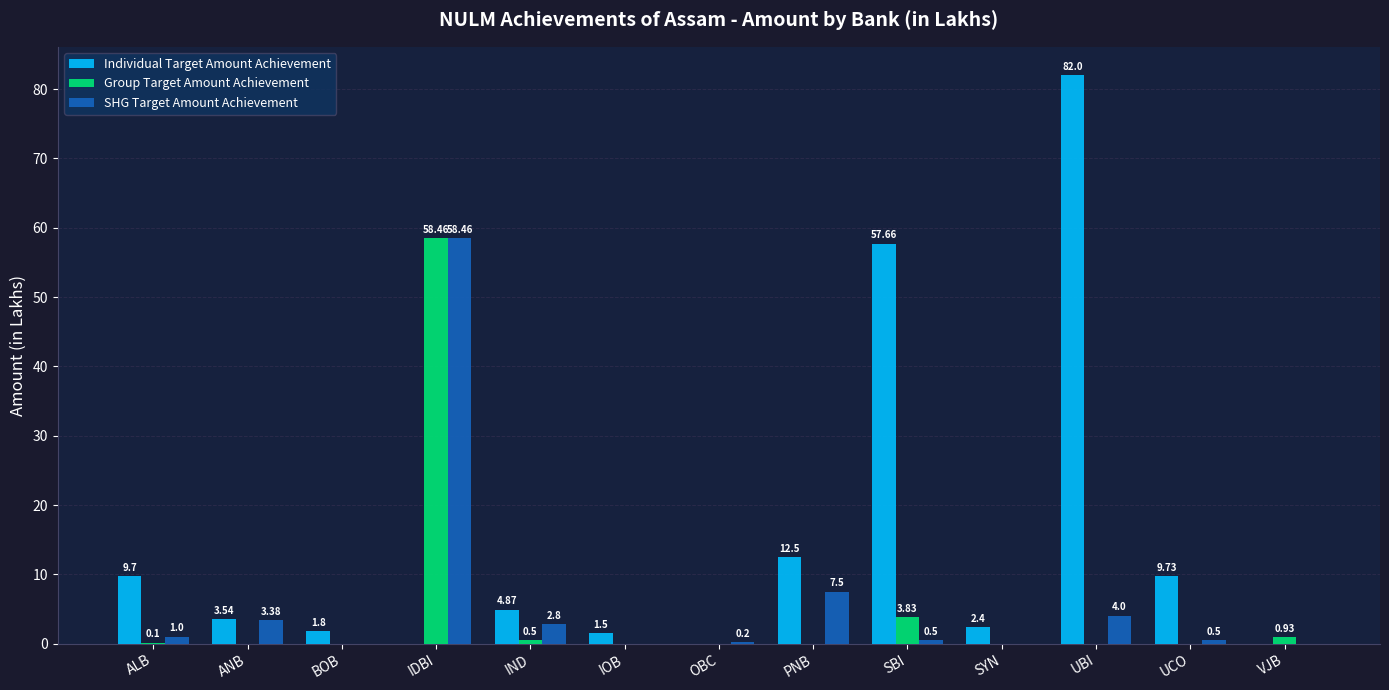

At which category does the chart reach its peak across all series?

UBI